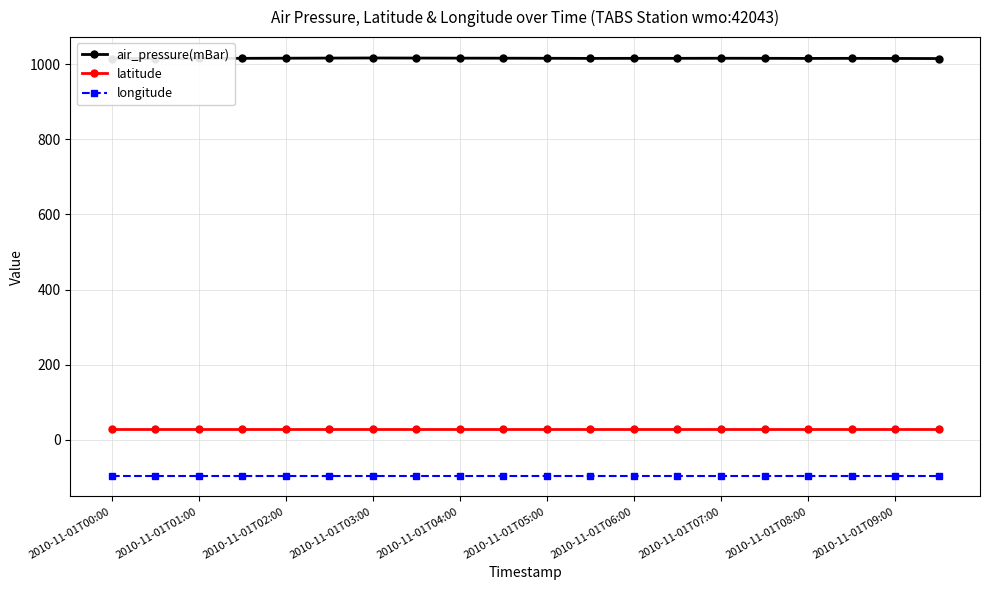

True or false: latitude and longitude intersect in this chart.

False